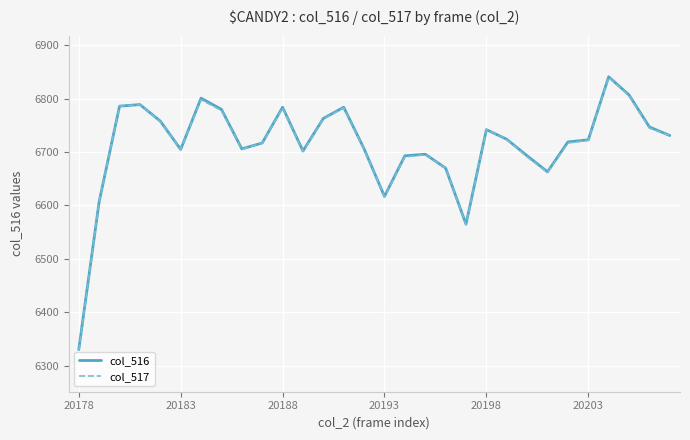

What is the maximum value shown in the chart?

6841